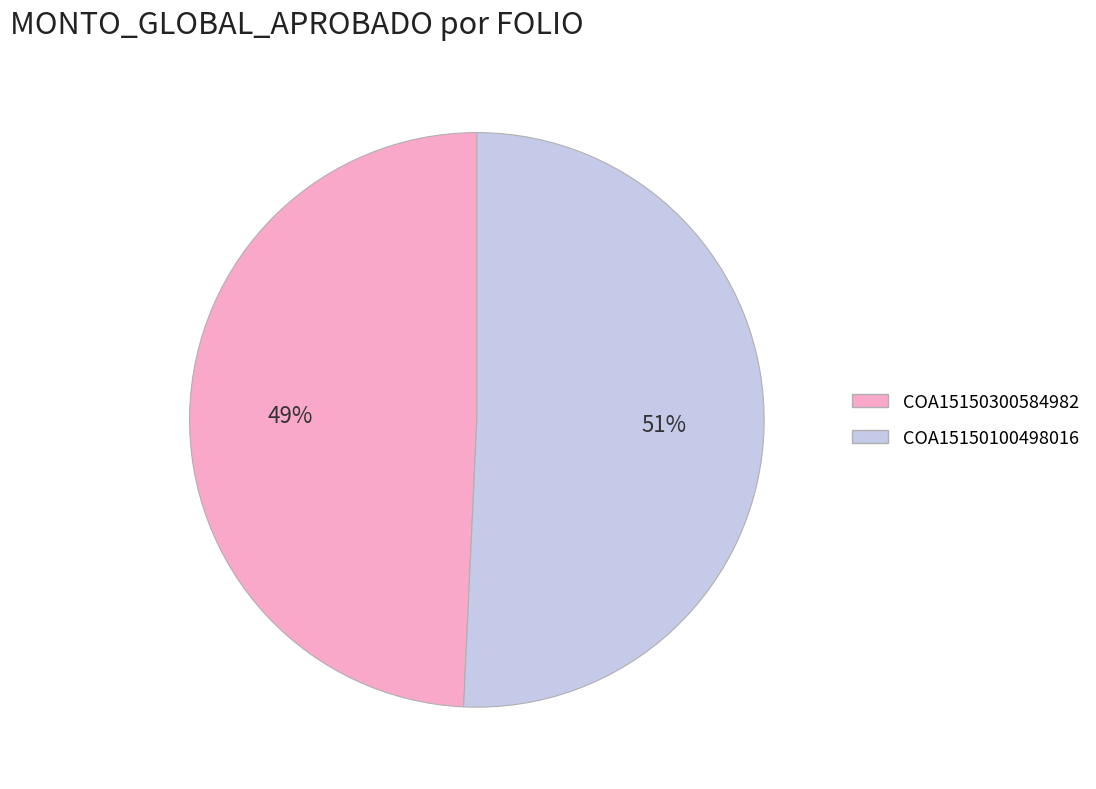

To the nearest percent, what percentage of the pie is COA15150100498016?

51%